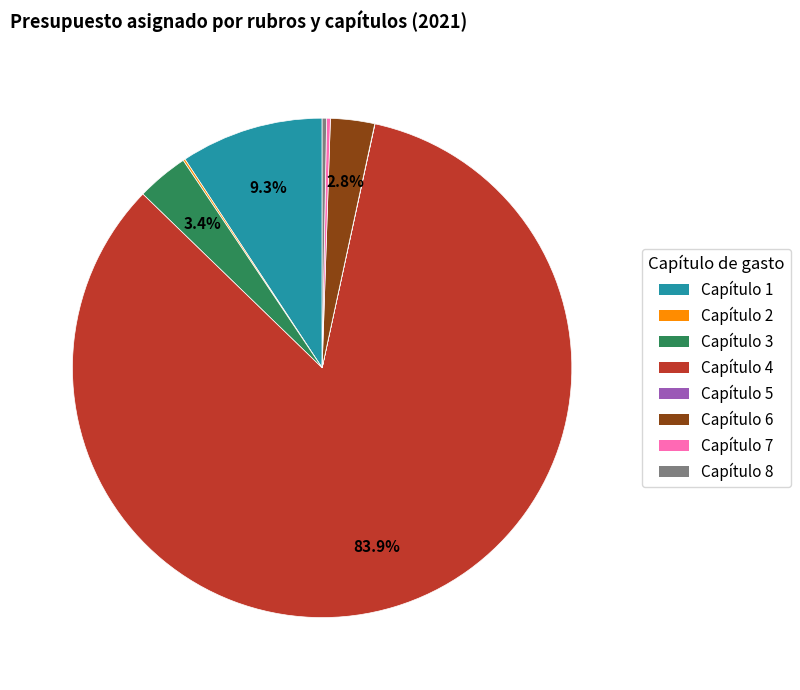

Is Capítulo 8 the majority of the pie?

No